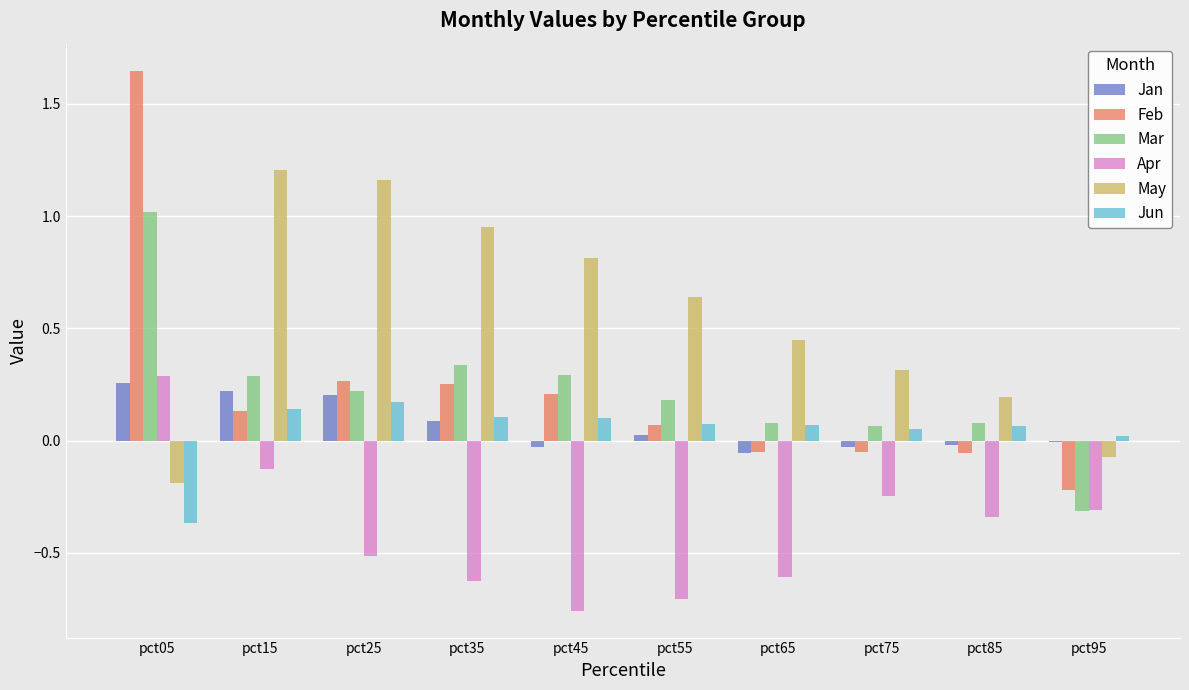

What is the sum of all Feb values?

2.2